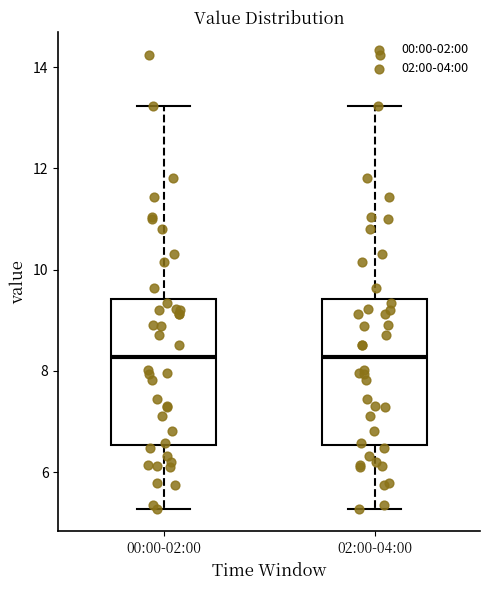

Reading left to right, transcribe this box plot: for each box, give where its median line is, the range the box spans, and where its two whiskers end, as read against the y-axis. The values are not printed on the chart, so give them approximately, as read against the axis.

00:00-02:00: median 8.2, box 6.6 to 9.4, whiskers 5.2 to 13.2
02:00-04:00: median 8.2, box 6.6 to 9.4, whiskers 5.2 to 13.2